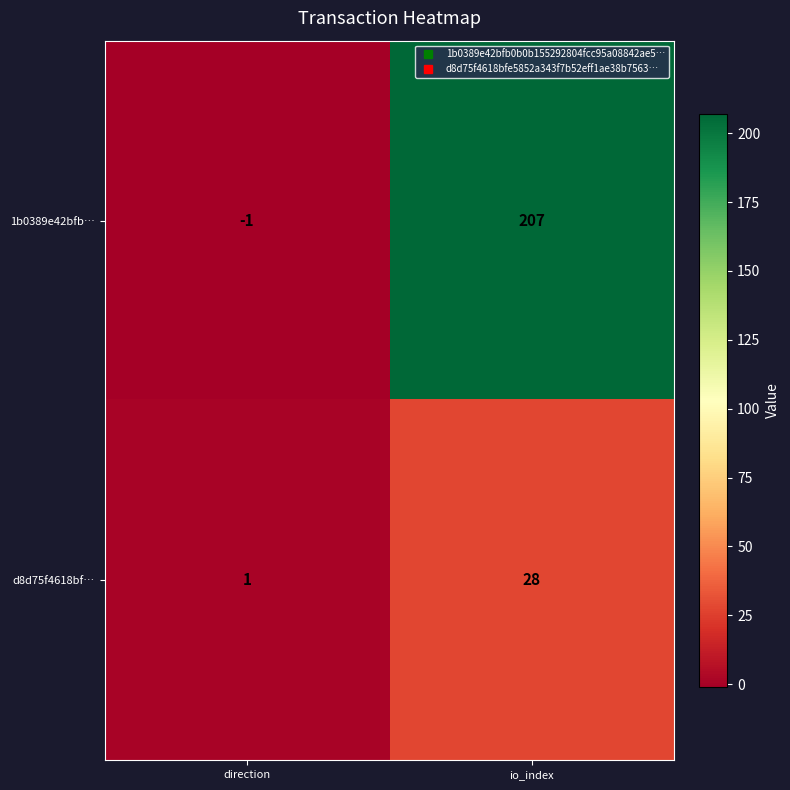

Rank the series at io_index from lowest to highest value.

d8d75f4618bf…, 1b0389e42bfb…